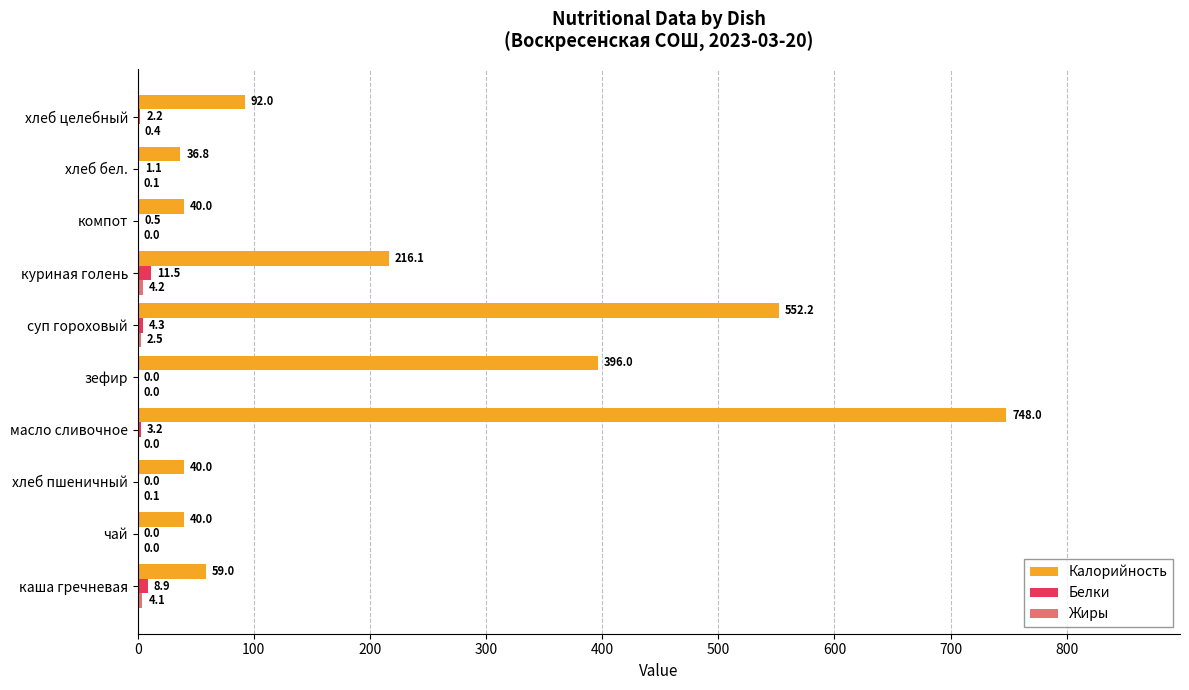

Which series has the largest total across all categories?

Калорийность